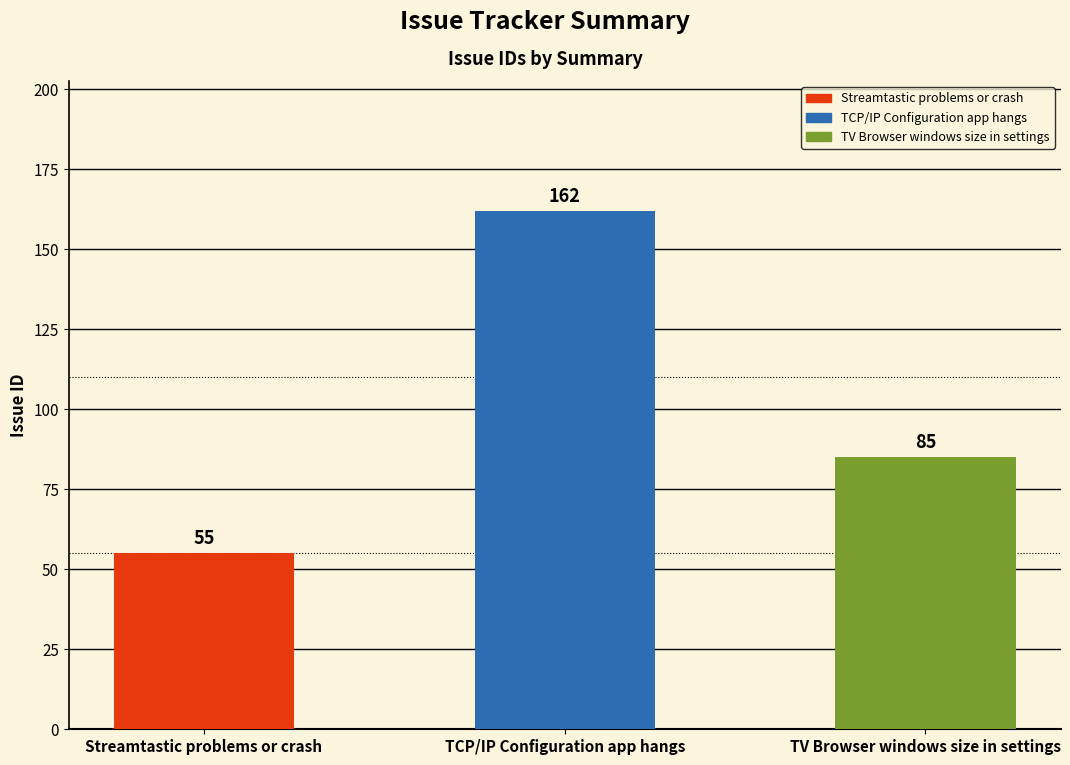

List the labels in order of value, largest first.

TCP/IP Configuration app hangs, TV Browser windows size in settings, Streamtastic problems or crash